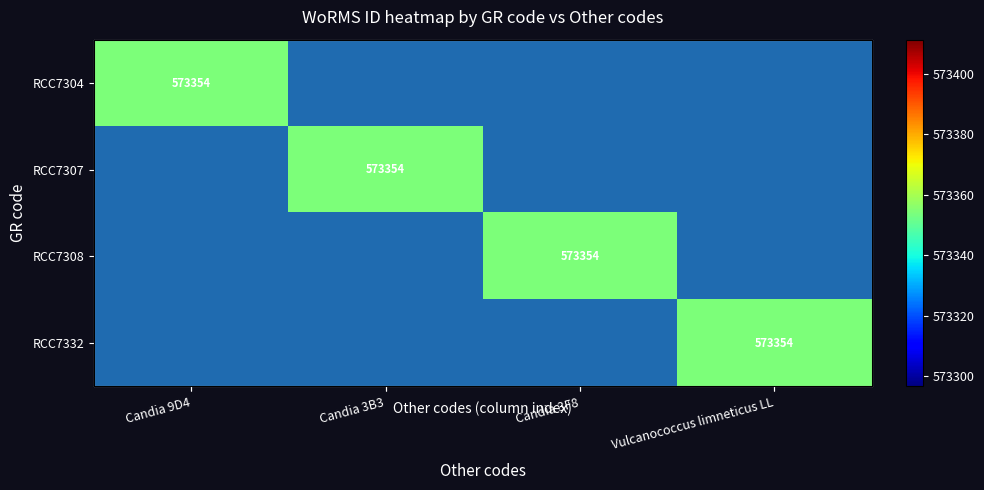

The RCC7307 series shows -89.6 at Candia 9D4. True or false?

False